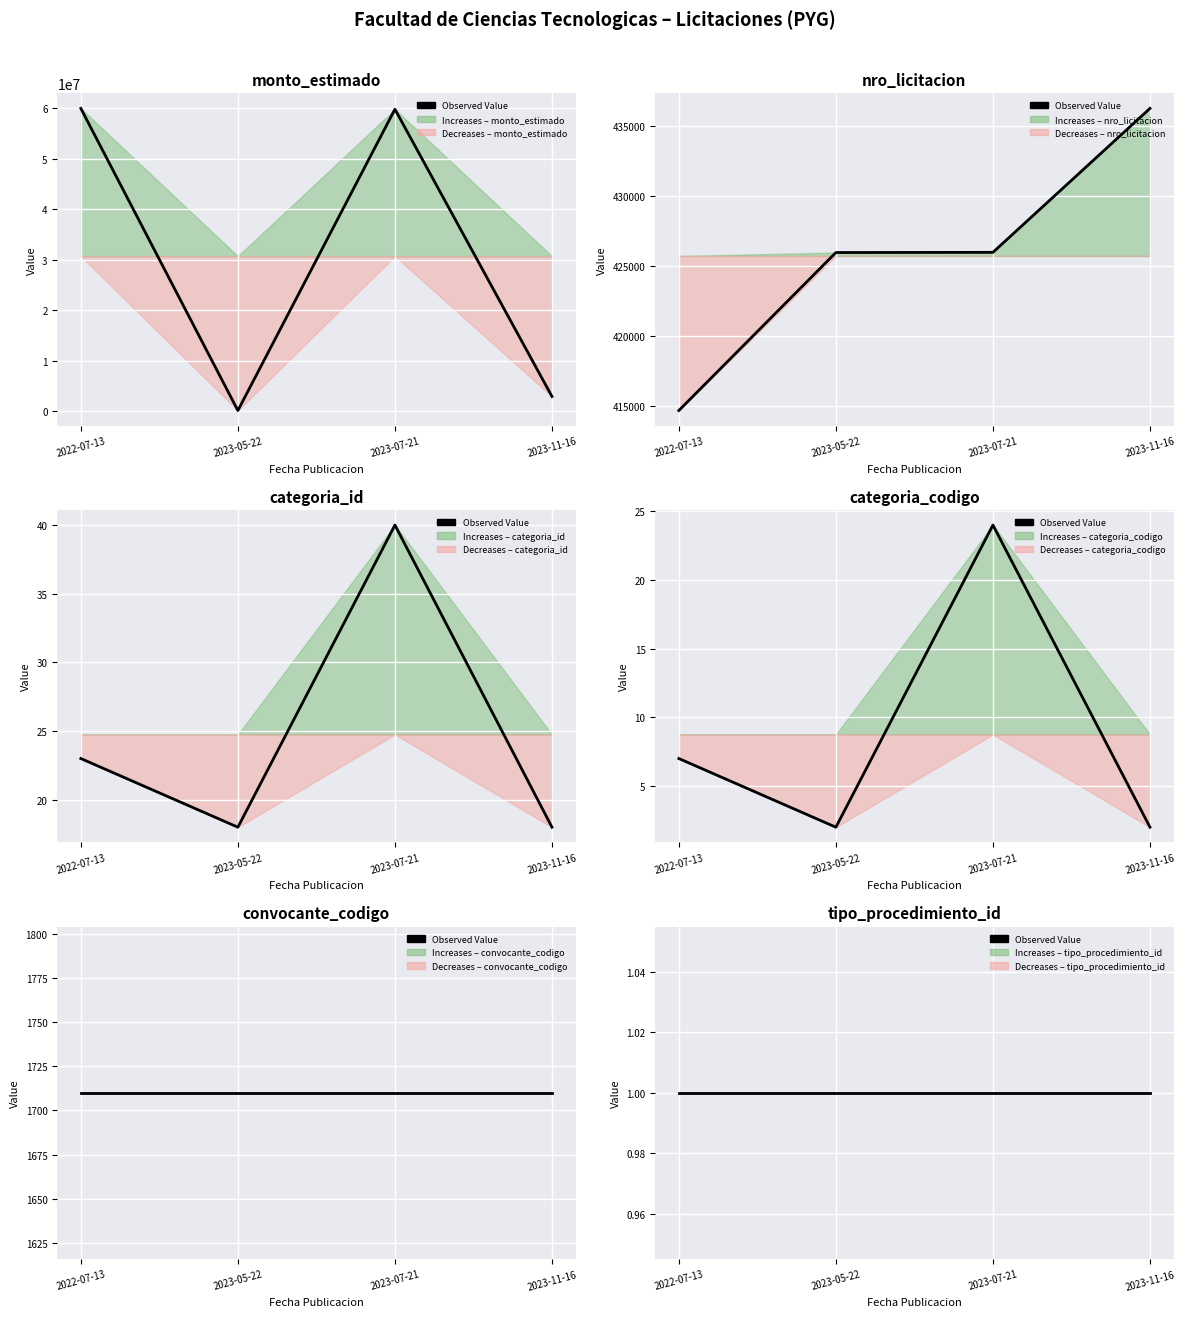

What value does the categoria_id series have at 2023-07-21?

40